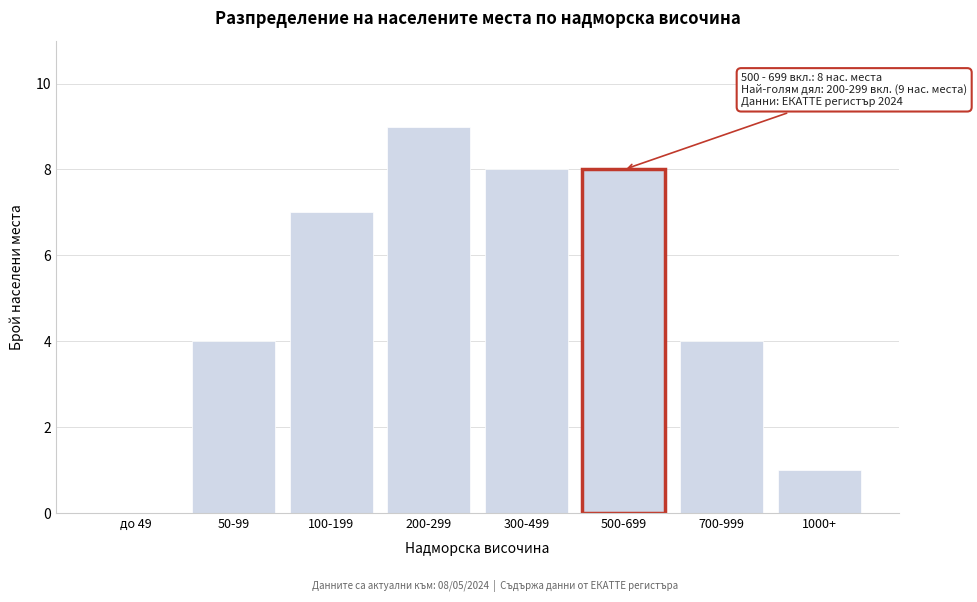

Reading left to right, list all the values displayed in this chart.

до 49=0	50-99=4	100-199=7	200-299=9	300-499=8	500-699=8	700-999=4	1000+=1